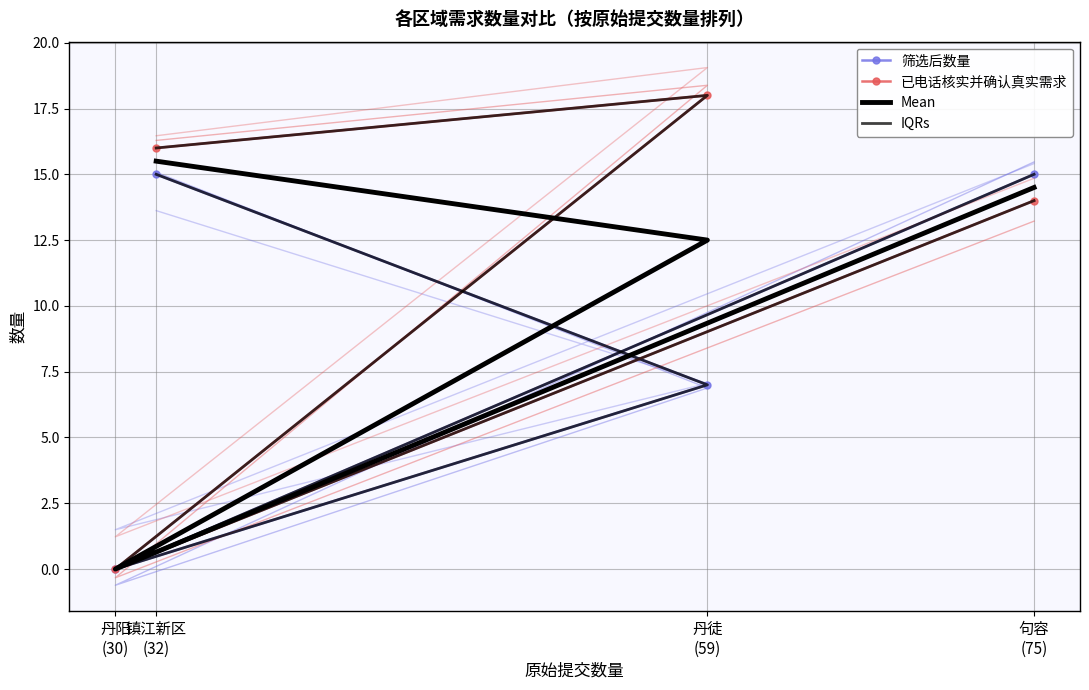

Count the number of categories in the chart.

4